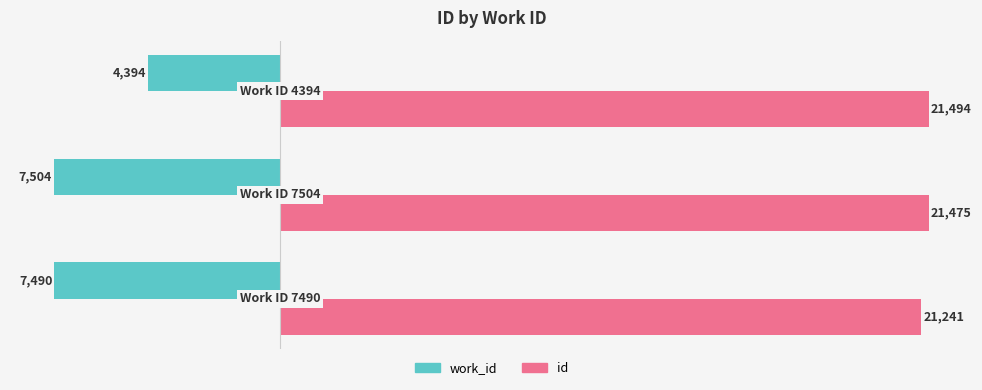

Rank the series by their maximum value, from lowest to highest.

work_id, id